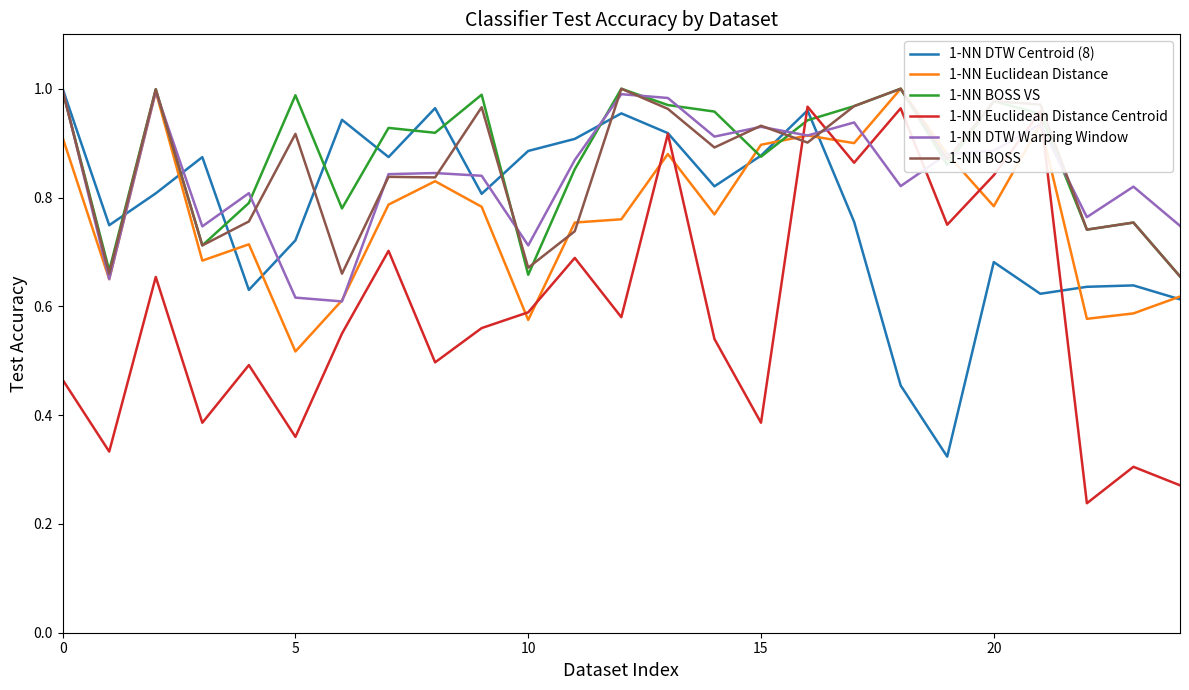

True or false: 1-NN Euclidean Distance Centroid has more than 1 interior local peaks.

True